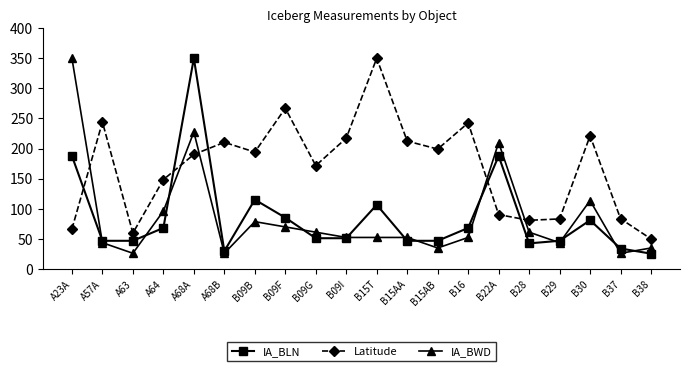

How many interior local peaks does the Latitude series have?

6